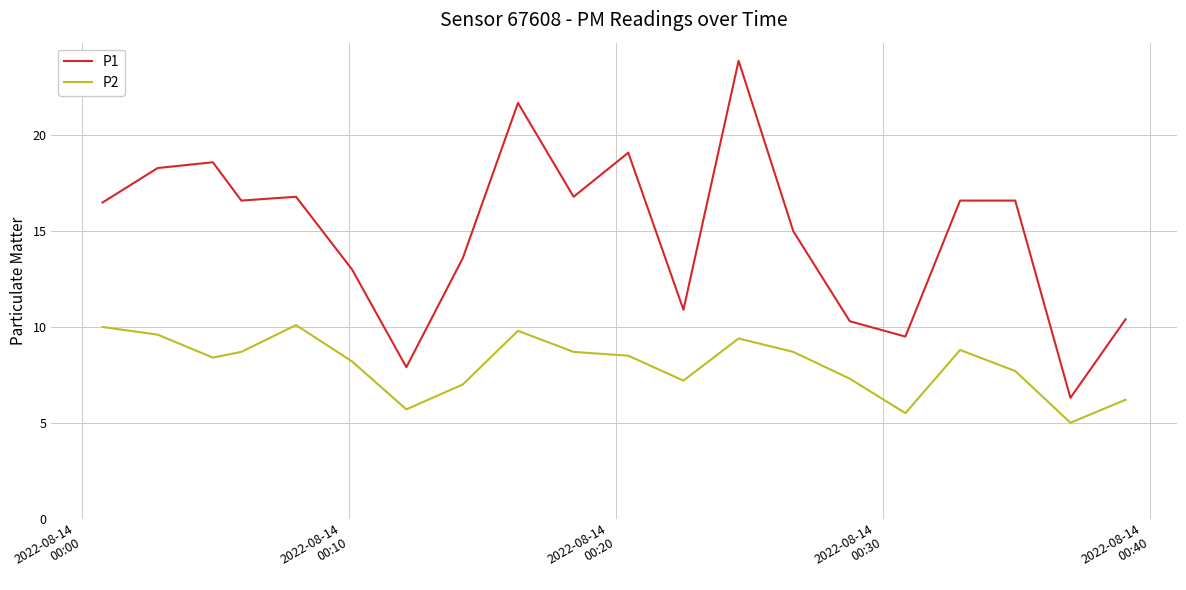

List the series in order of their peak value, highest first.

P1, P2